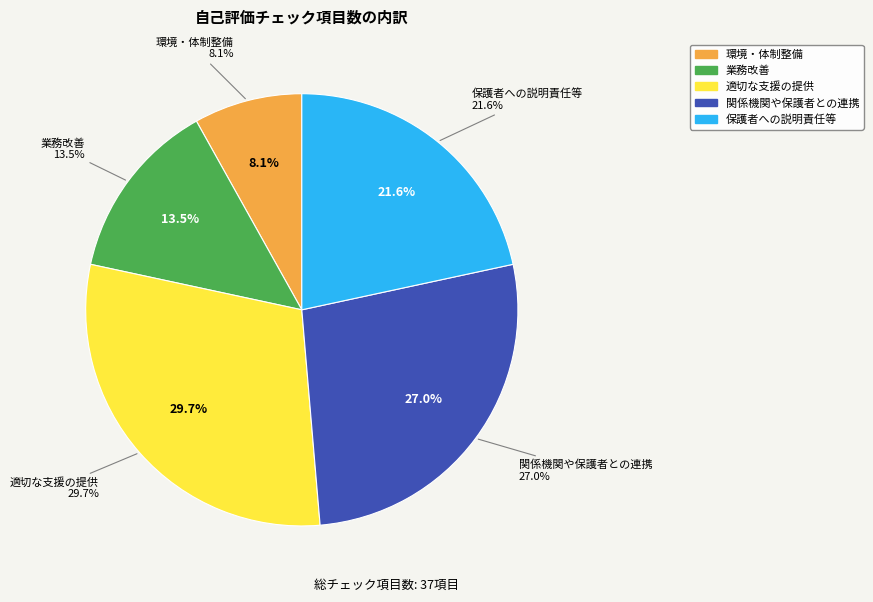

Count the number of slices in the pie.

5